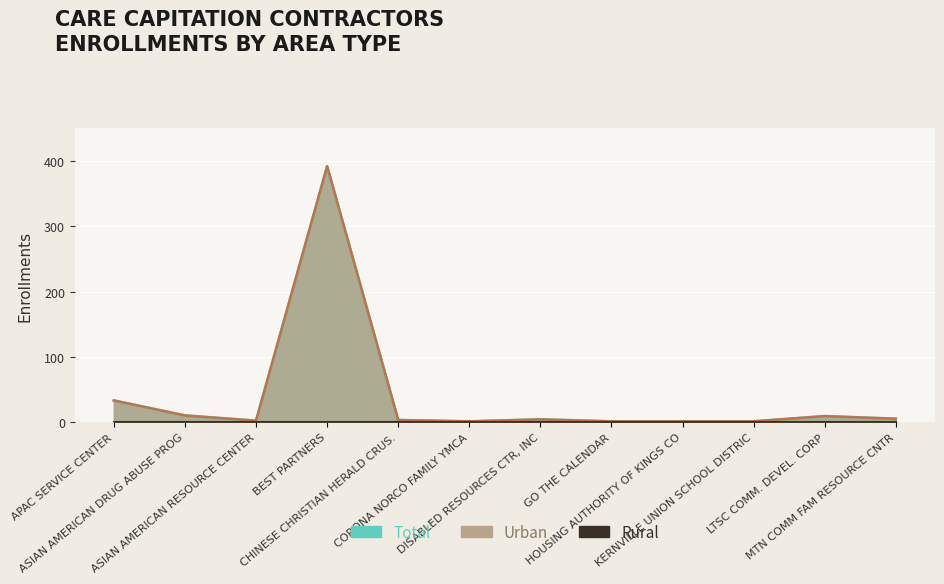

Which has a higher value, ASIAN AMERICAN RESOURCE CENTER or GO THE CALENDAR?

ASIAN AMERICAN RESOURCE CENTER